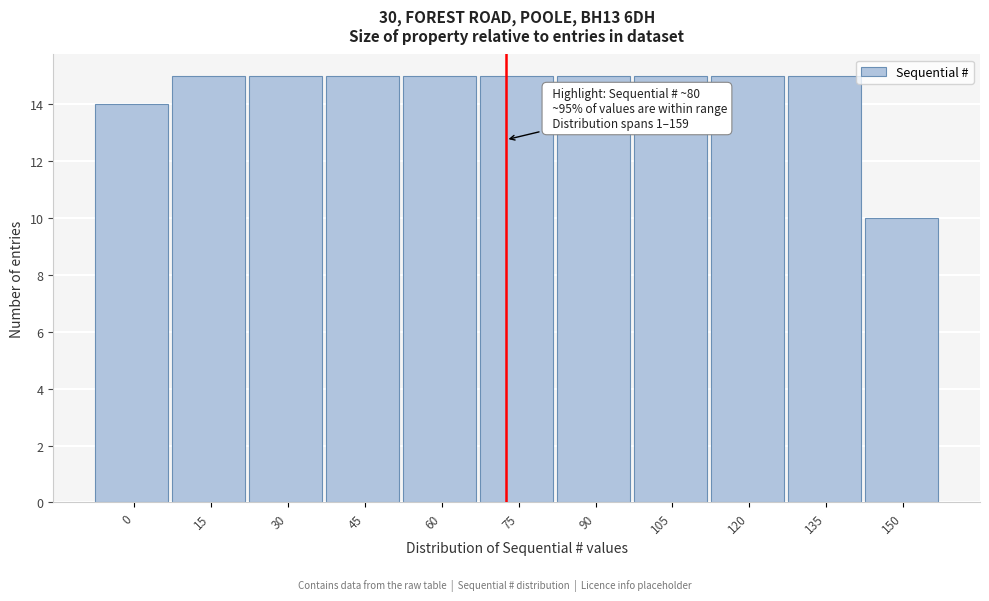

Reading left to right, extract all data points from this chart.

0=14	15=15	30=15	45=15	60=15	75=15	90=15	105=15	120=15	135=15	150=10